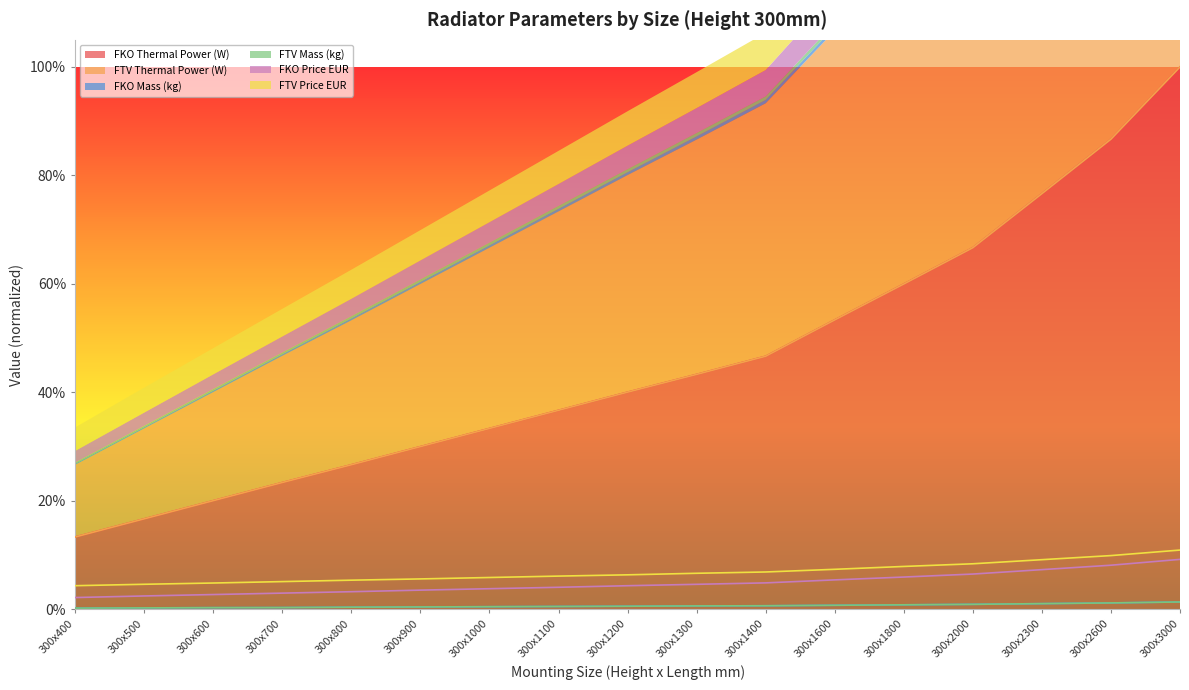

The value of FTV Mass (kg) at 300x400 is 0.0. True or false?

True